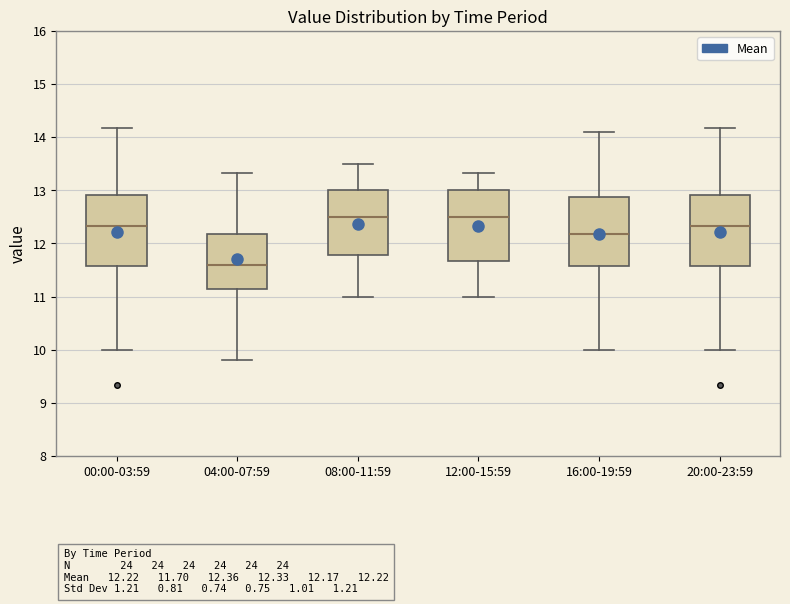

Which box's median line is the lowest?

04:00-07:59